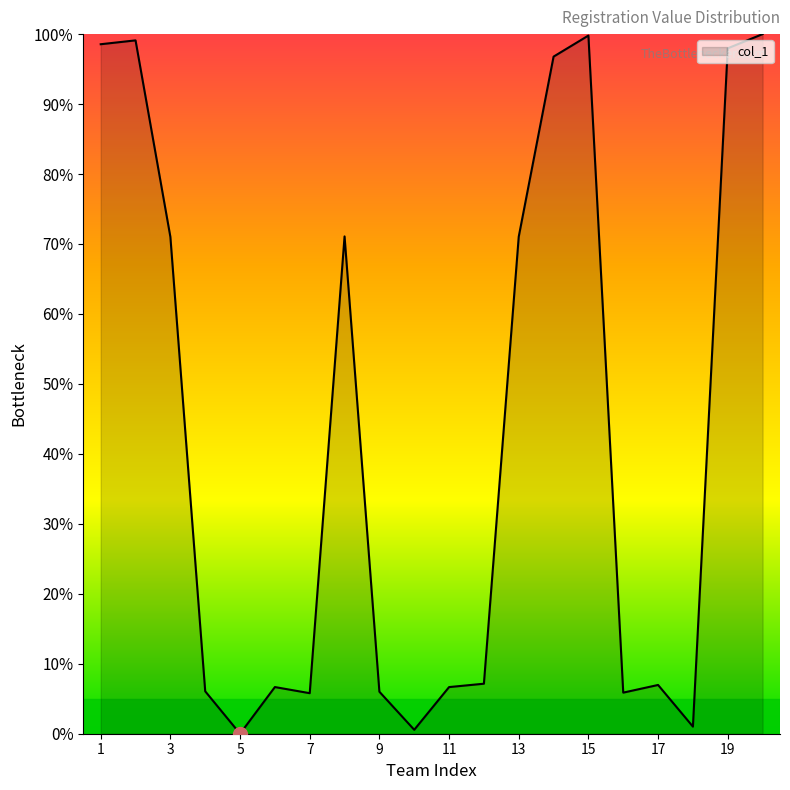

What is the greatest value displayed?

100.0